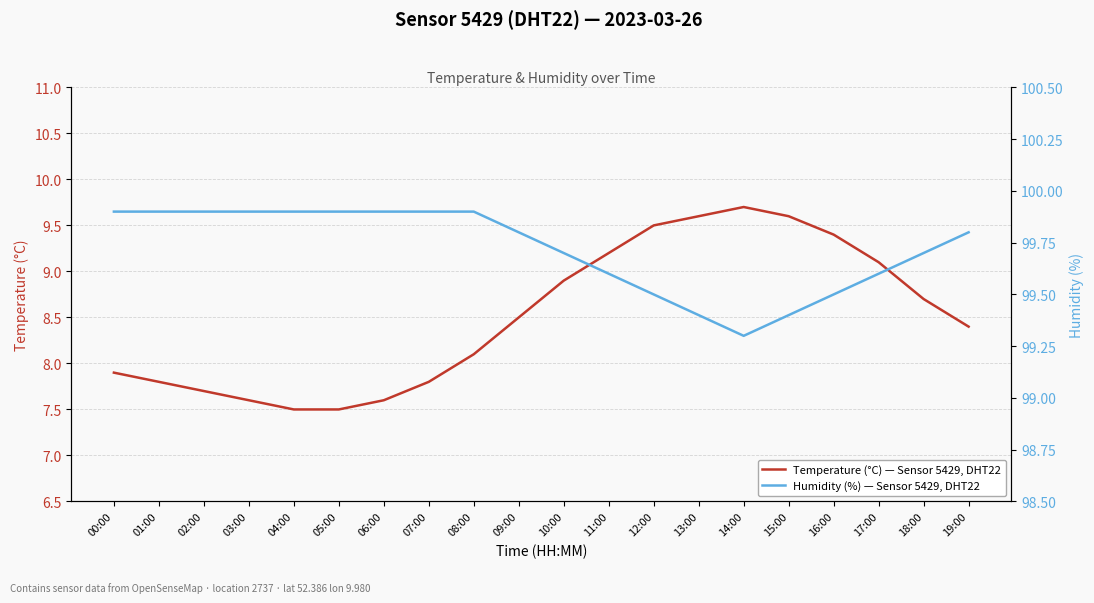

Rank the series by their maximum value, from lowest to highest.

Temperature (°C) — Sensor 5429, DHT22, Humidity (%) — Sensor 5429, DHT22